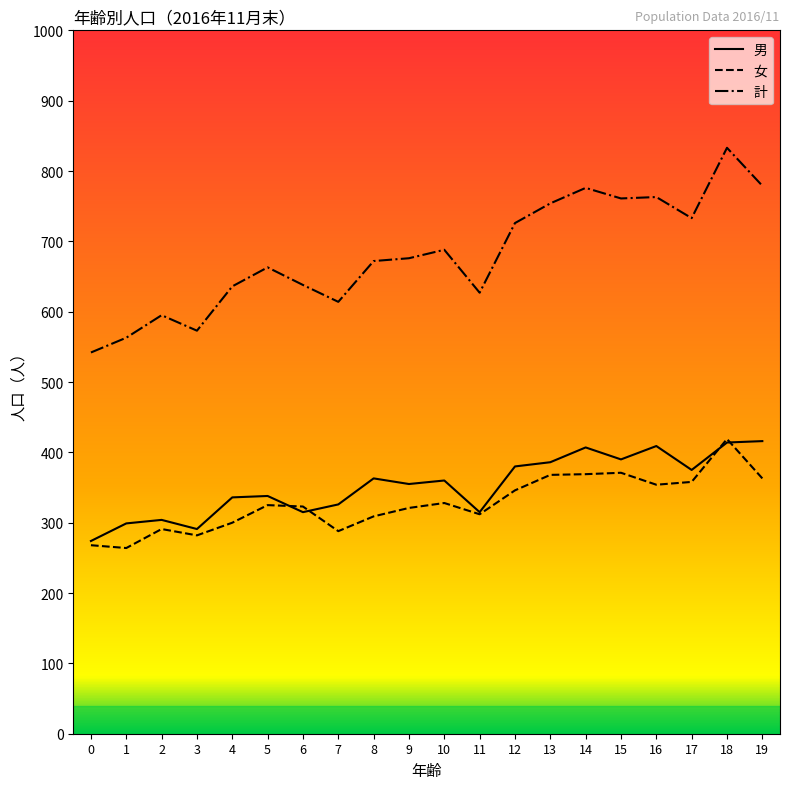

What is the difference between the highest and lowest values at 8?

363